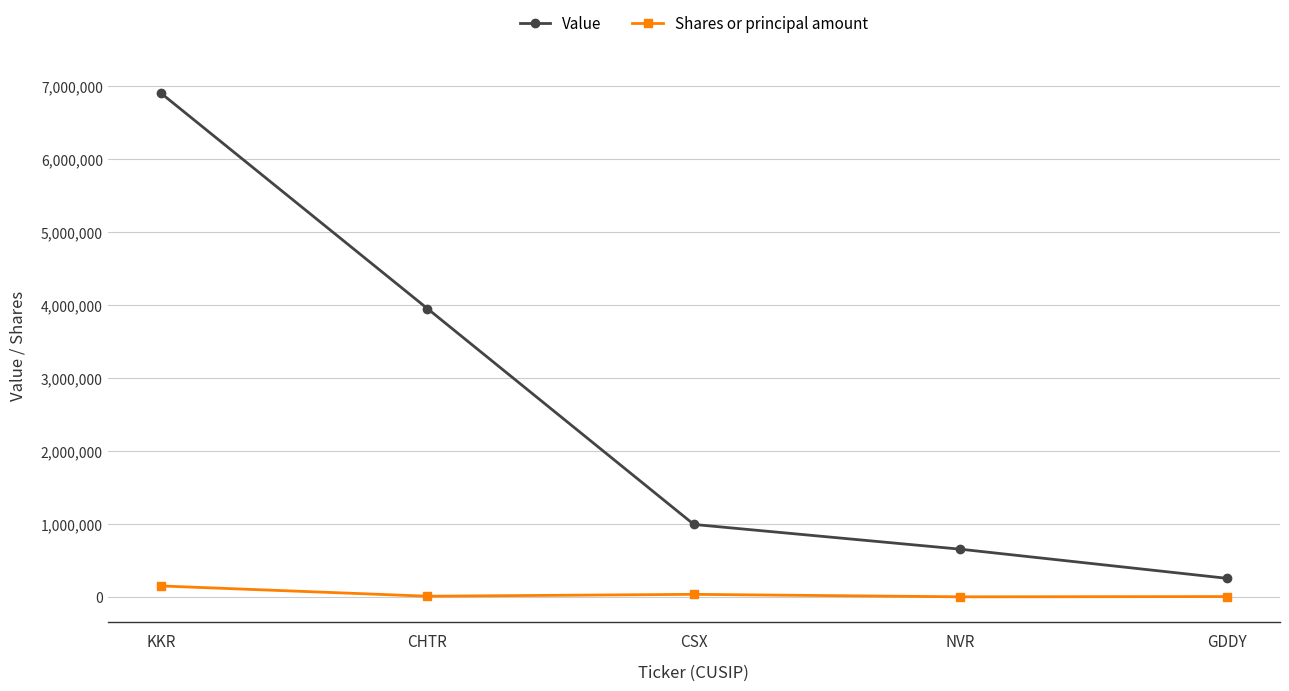

What is the sum of all Value values?

12751000